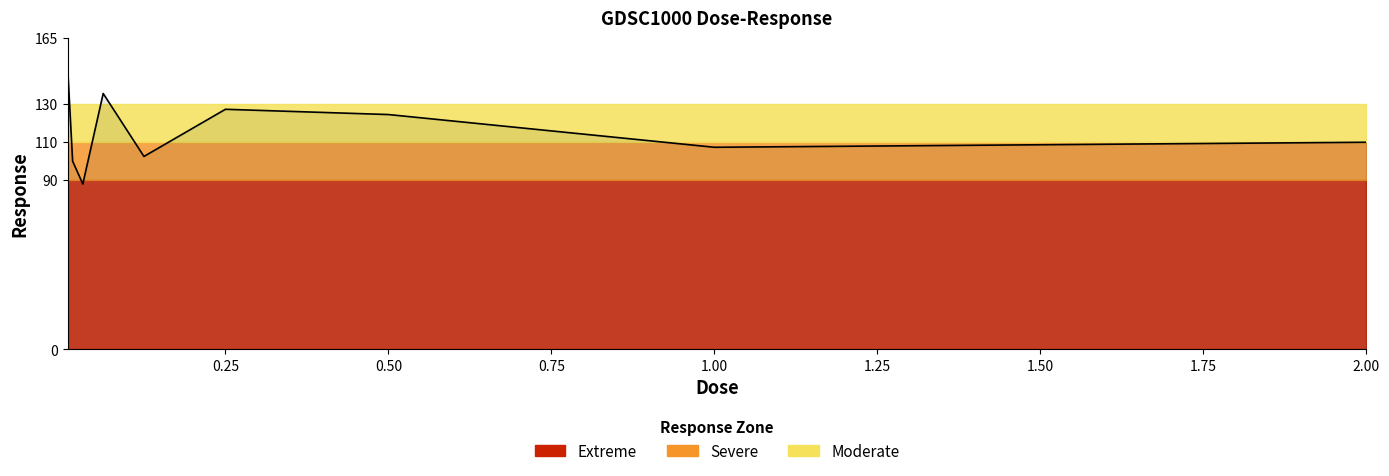

What is the maximum value shown in the chart?

150.7